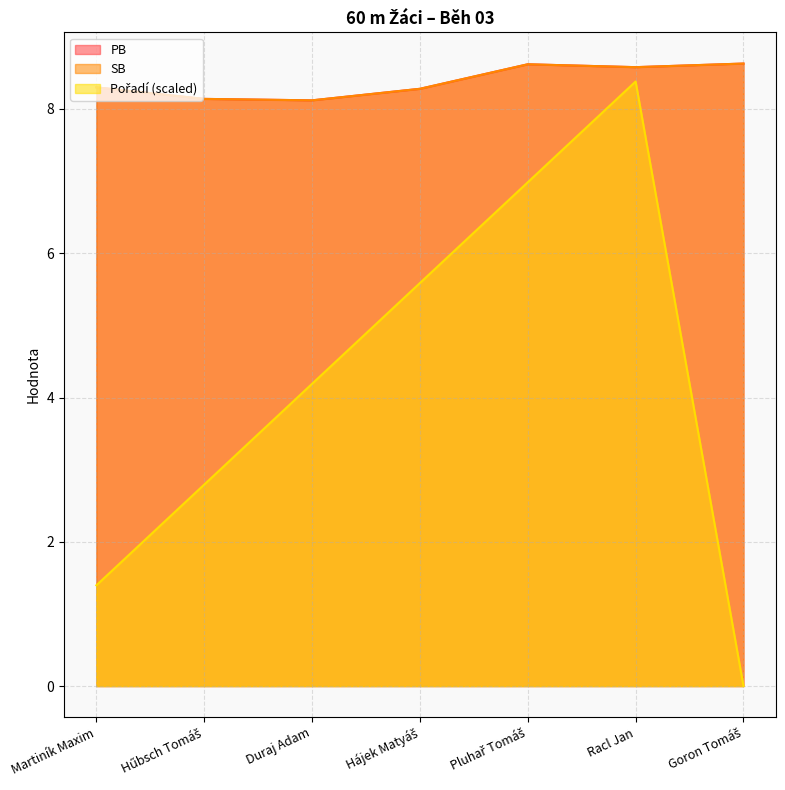

What is the maximum value for Pořadí?

8.4